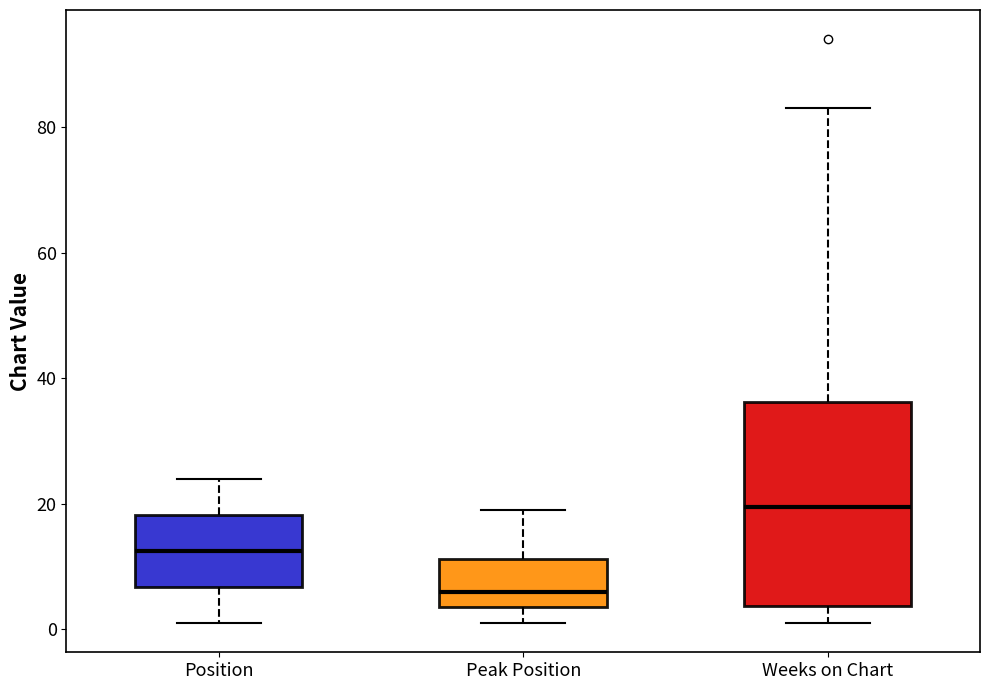

Reading left to right, transcribe this box plot: for each box, give where its median line is, the range the box spans, and where its two whiskers end, as read against the y-axis. The values are not printed on the chart, so give them approximately, as read against the axis.

Position: median 12, box 6 to 18, whiskers 2 to 24
Peak Position: median 6, box 4 to 12, whiskers 2 to 20
Weeks on Chart: median 20, box 4 to 36, whiskers 2 to 84